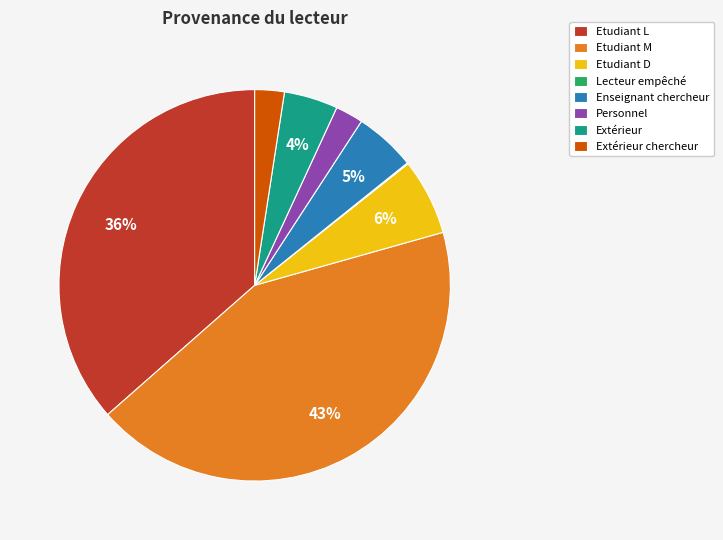

Which category has the biggest portion of the pie?

Etudiant M